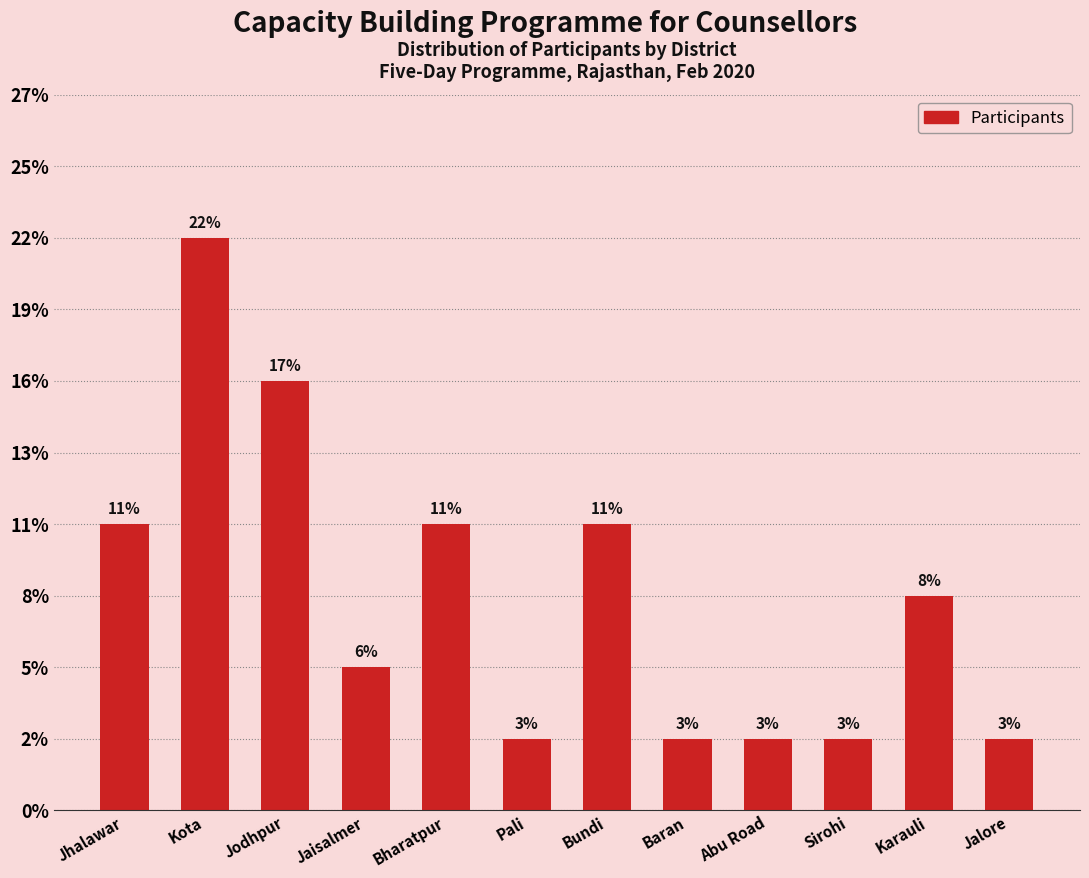

Are the bars horizontal?

No